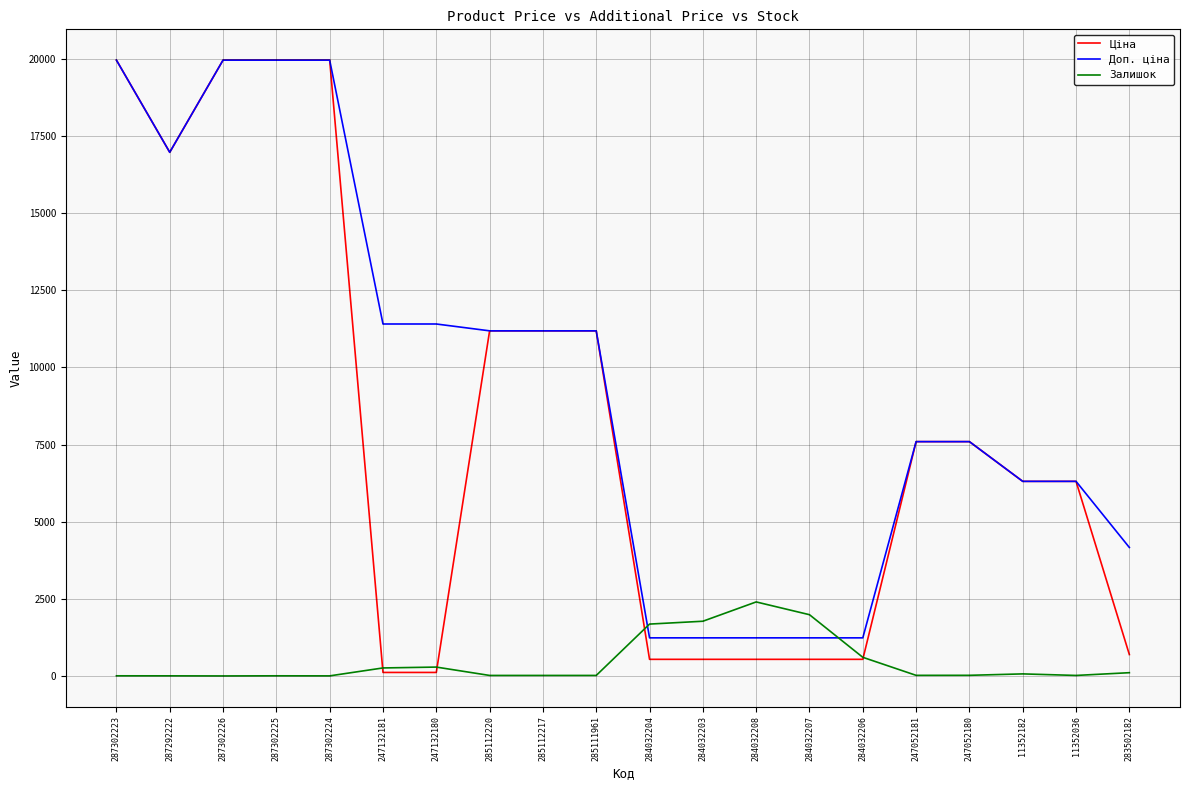

Which series has the widest spread of values?

Ціна